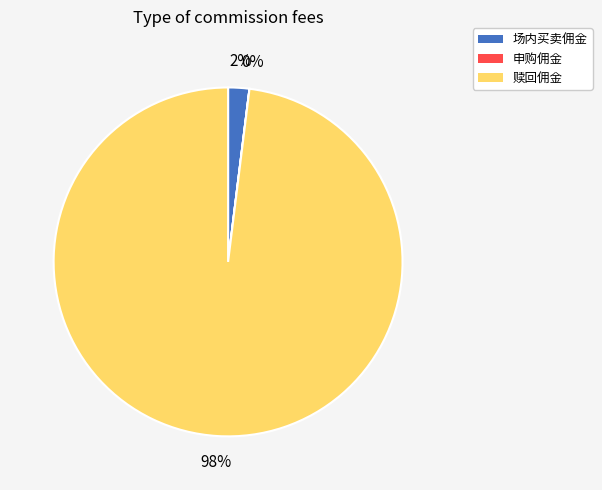

Count the number of slices in the pie.

3